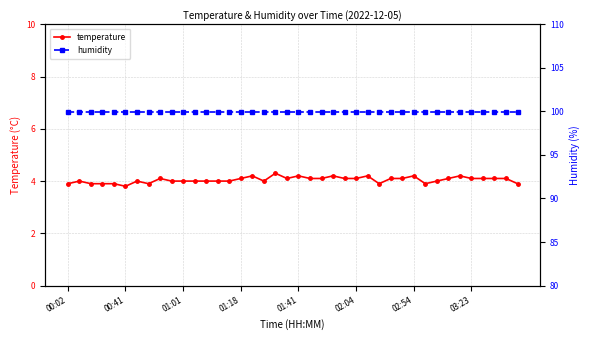

What is the total value across all series at 02:54?

104.1